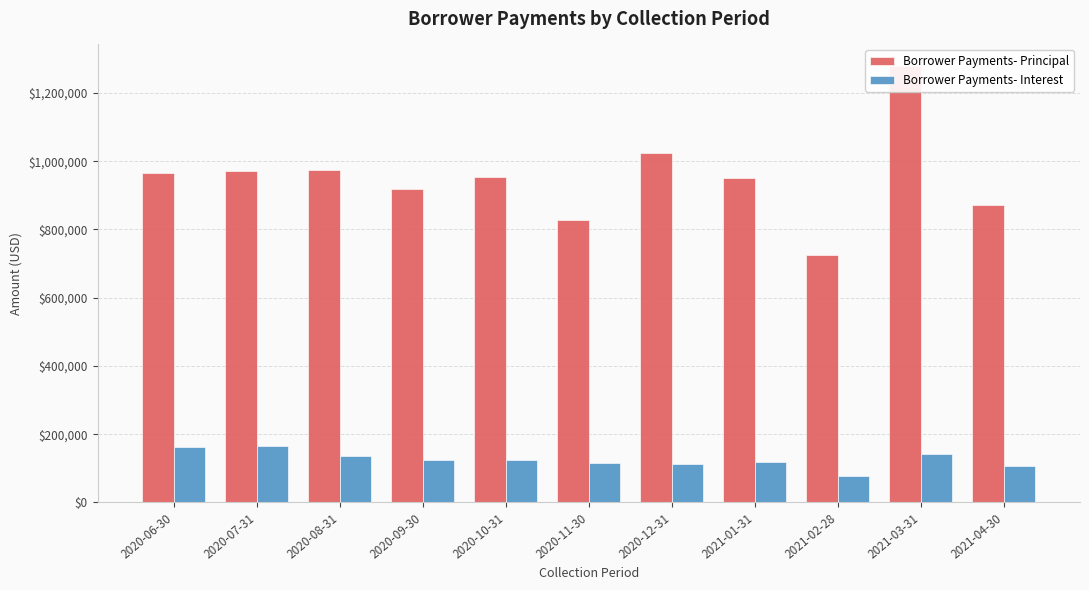

What is the maximum value for Borrower Payments- Interest?

164940.2